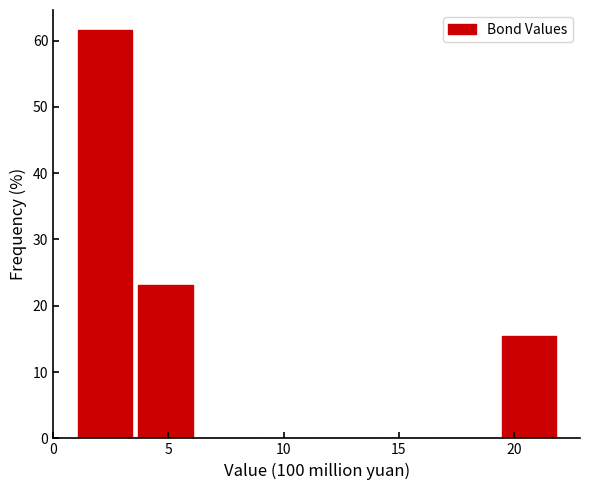

Reading left to right, list every bar in this chart as the range it spans on the x-axis followed by its height. Neither the bar edges nor the heights are printed on the chart, so give them approximately, as read against the axes.

1.0 to 3.5: 62
3.5 to 6.5: 23
6.5 to 9.0: 0
9.0 to 11.5: 0
11.5 to 14.0: 0
14.0 to 17.0: 0
17.0 to 19.5: 0
19.5 to 22.0: 15